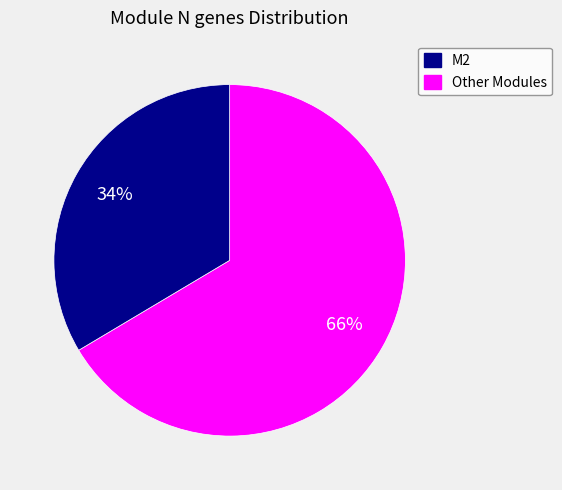

Is there any slice that represents more than half of the pie?

Yes